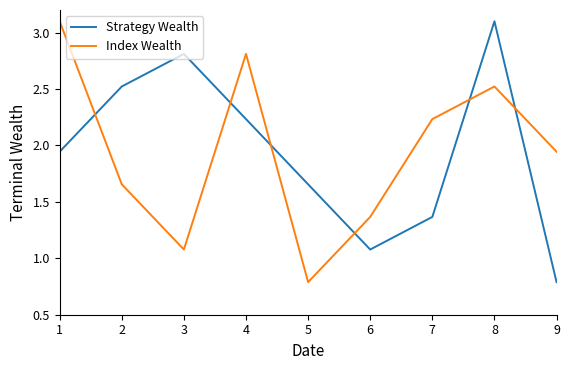

Rank the series at 6 from lowest to highest value.

Strategy Wealth, Index Wealth